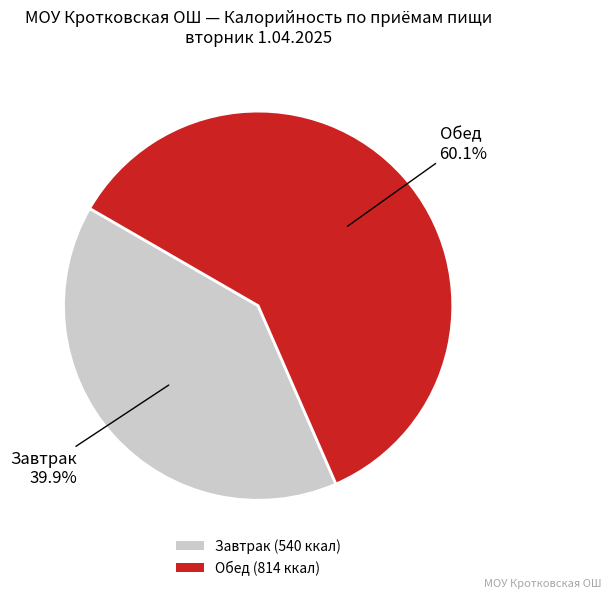

To the nearest percent, what is the combined percentage of Завтрак and Обед?

100%